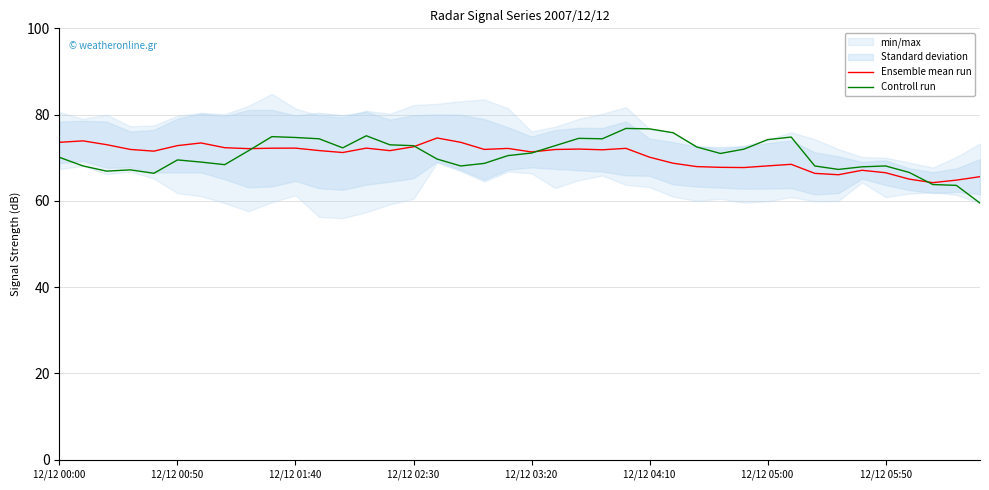

Between which two adjacent categories do Ensemble mean run and Controll run first intersect?

8 and 9